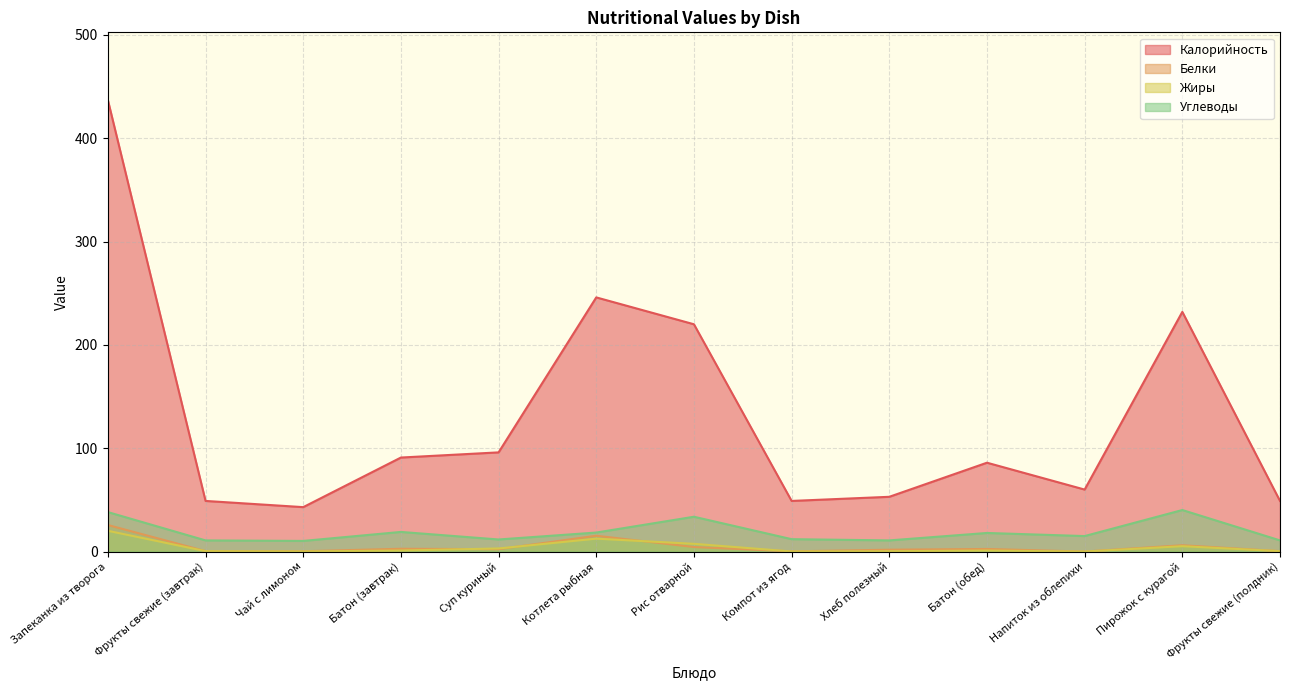

What is the total value across all series at Батон (завтрак)?

113.7